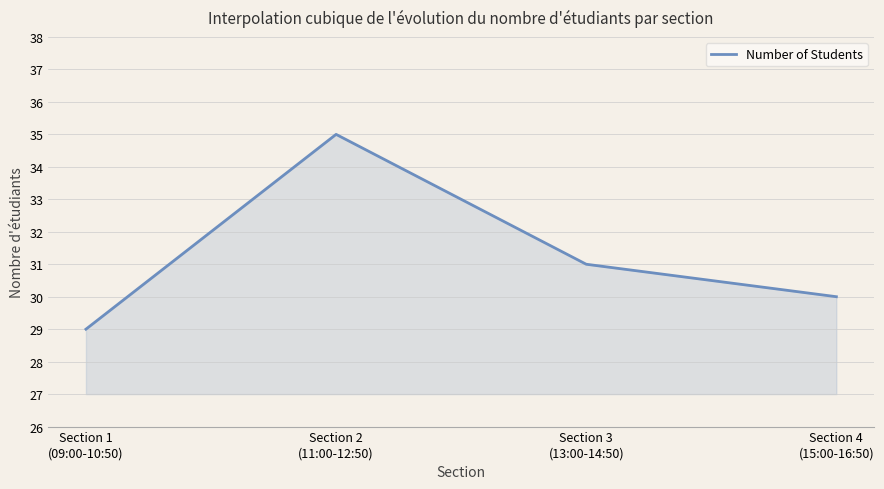

True or false: the data has more than 2 interior local peaks.

False